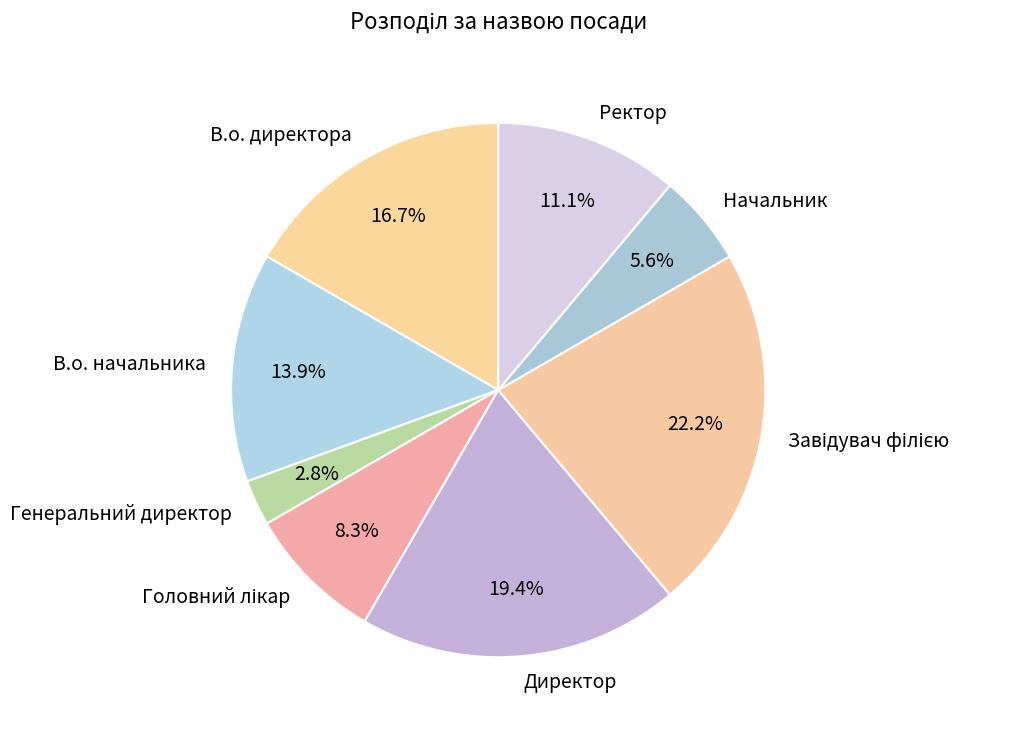

How many slices are in this pie chart?

8